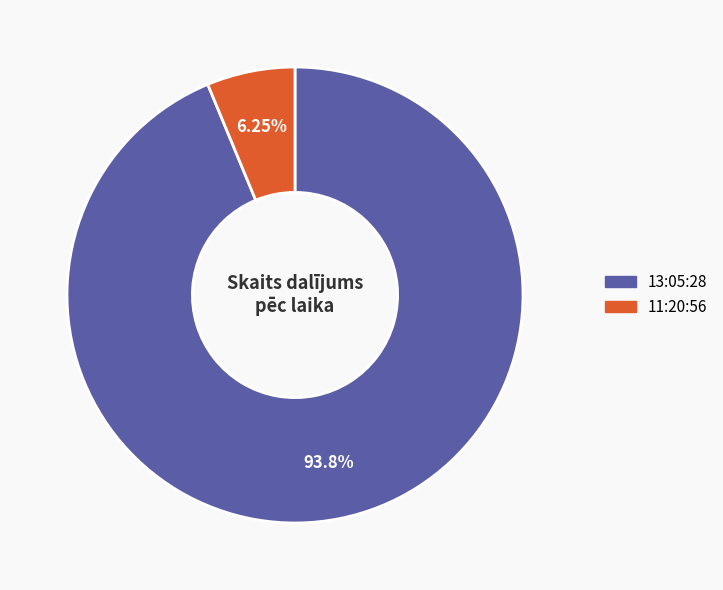

How many slices are in this pie chart?

2